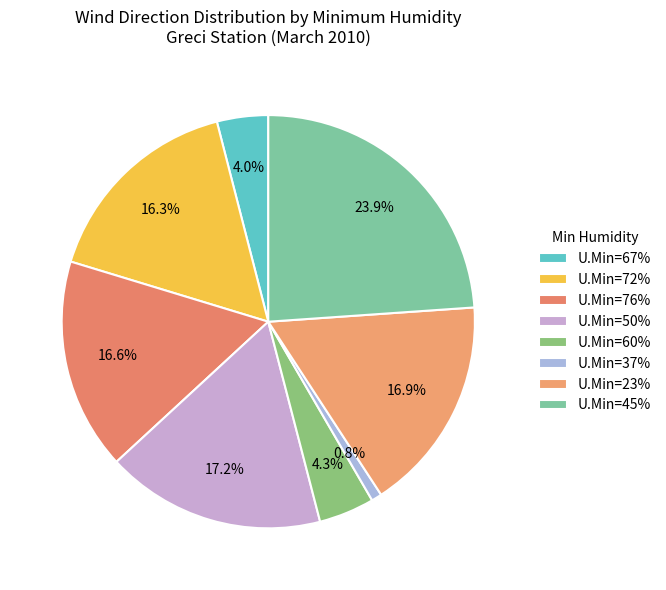

Which category has the smallest portion of the pie?

U.Min=37%